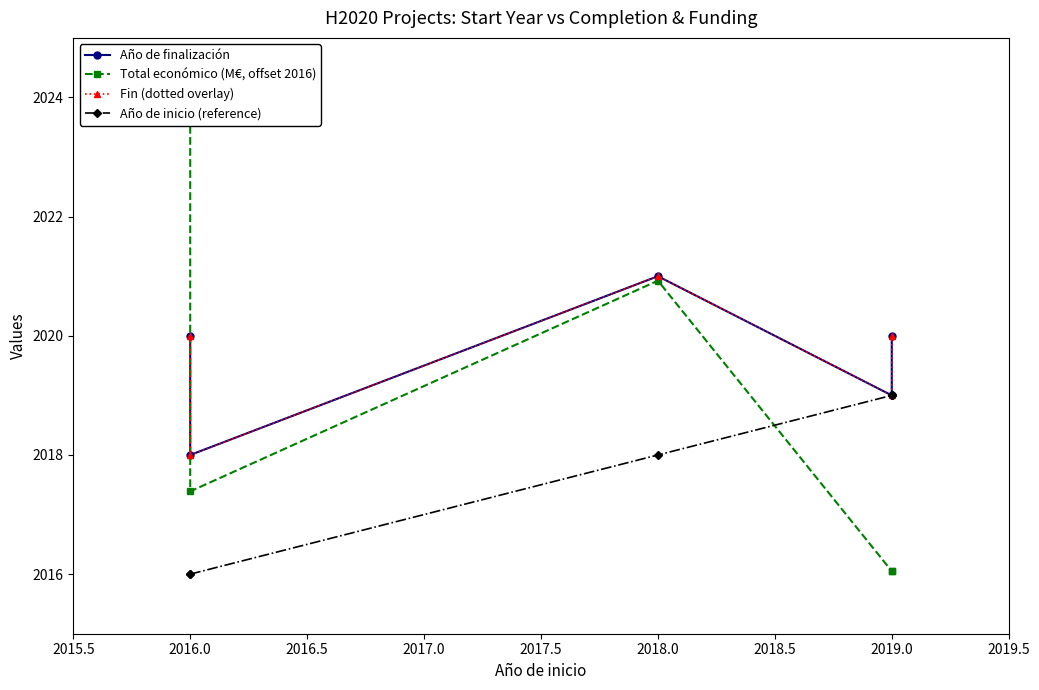

Does the chart have visible grid lines?

No